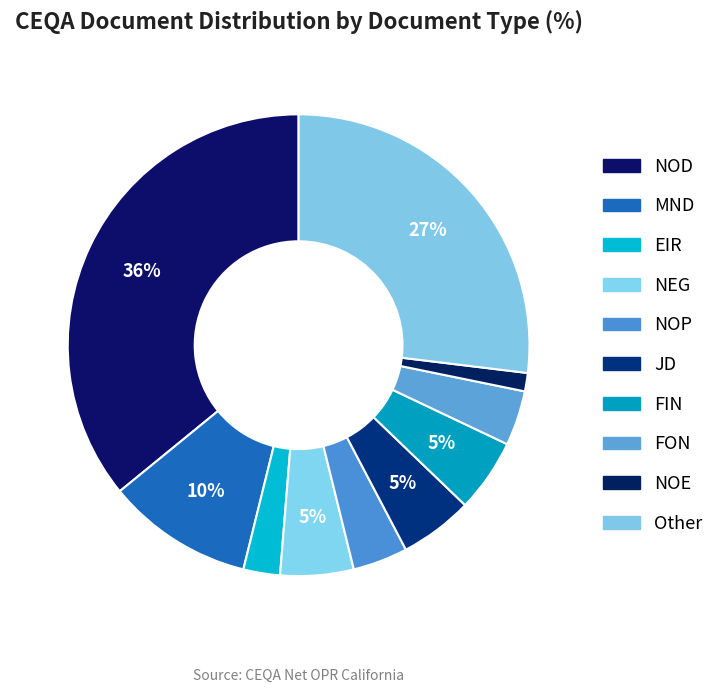

What is the smallest slice in the pie chart?

NOE